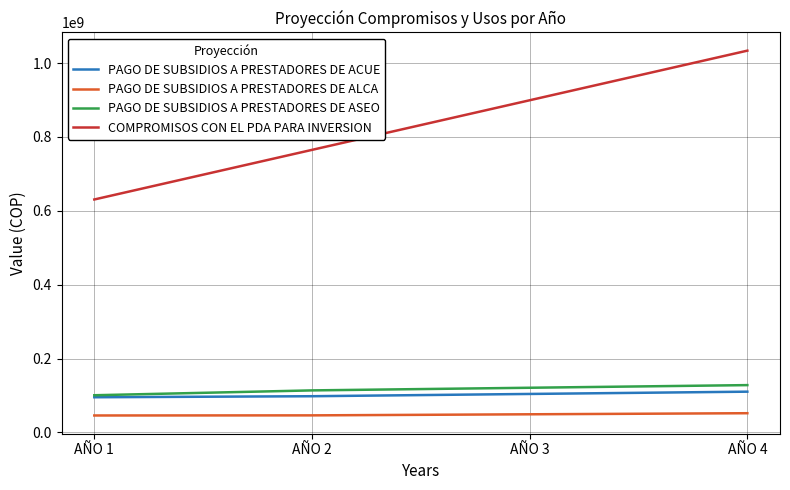

True or false: COMPROMISOS CON EL PDA PARA INVERSION and PAGO DE SUBSIDIOS A PRESTADORES DE ASEO cross at least once.

False